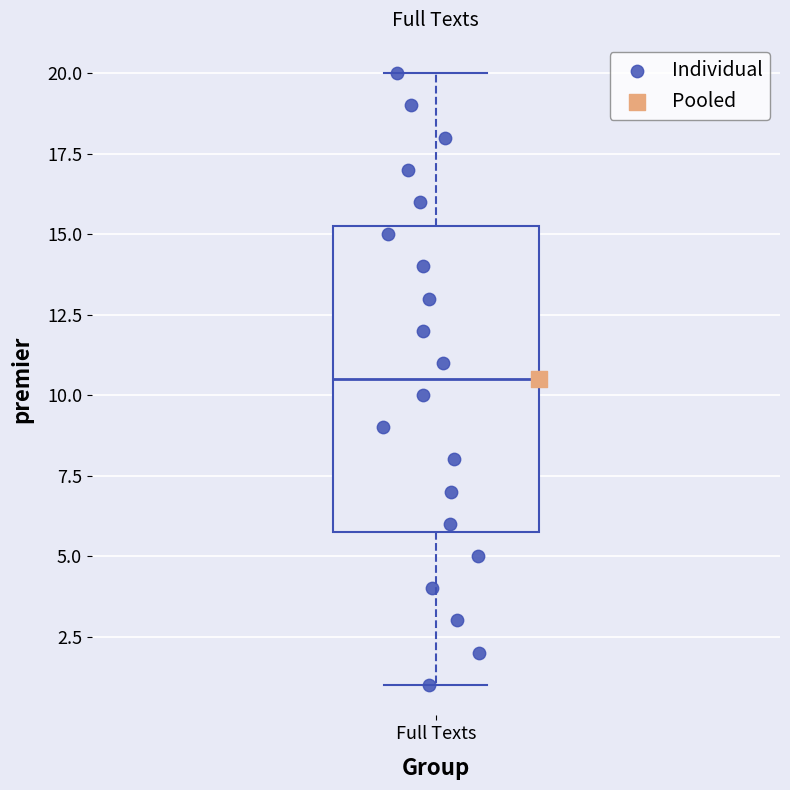

Where does the median line of the box for Full Texts sit on the y-axis? The values are not printed on the chart, so give them approximately, as read against the axis.

10.5